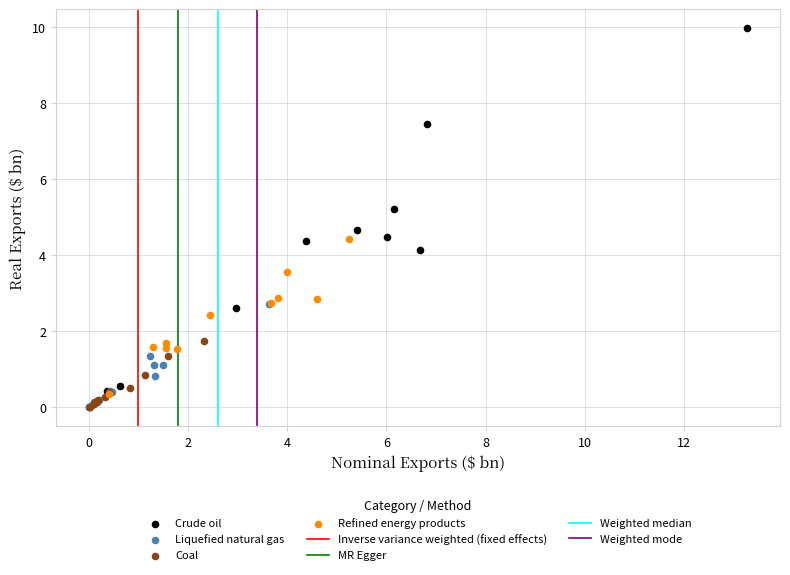

Which series has the widest spread of Y values?

Crude oil